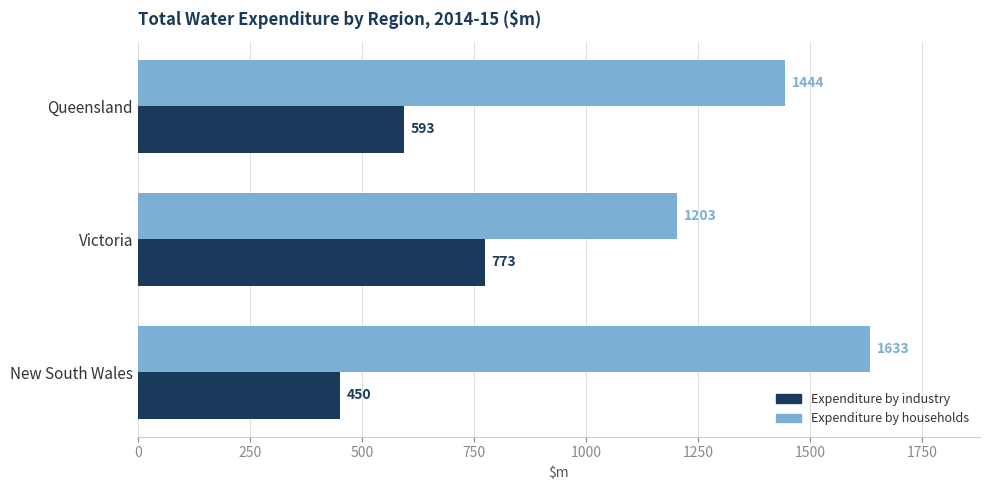

The Expenditure by households series shows 1633.3 at New South Wales. True or false?

True